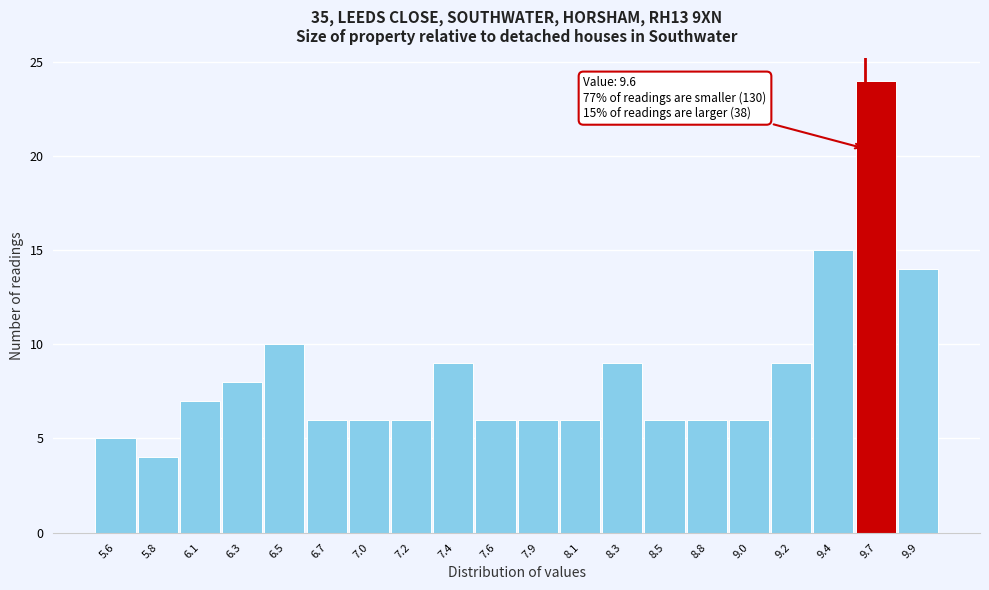

Which range on the x-axis has the tallest bar?

9.550 to 9.775